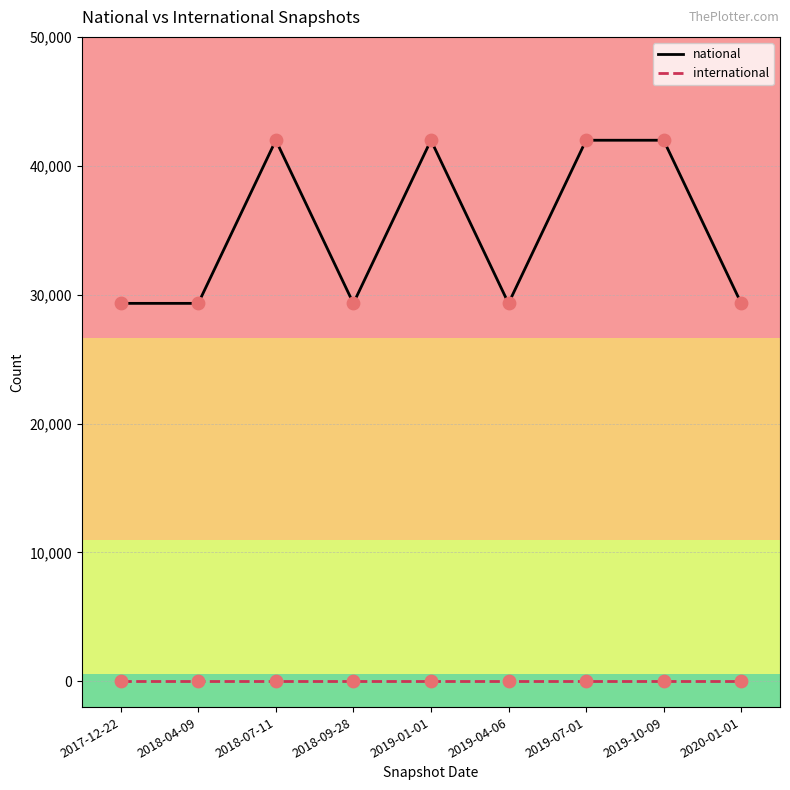

What are all the series names shown in the legend?

national, international